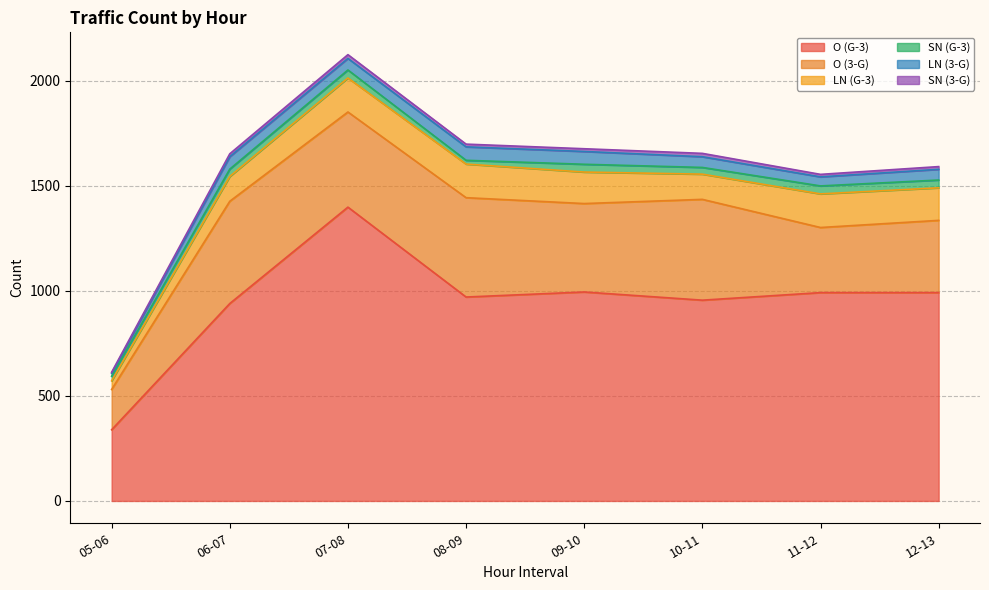

Which series has the widest spread of values?

O (G-3)